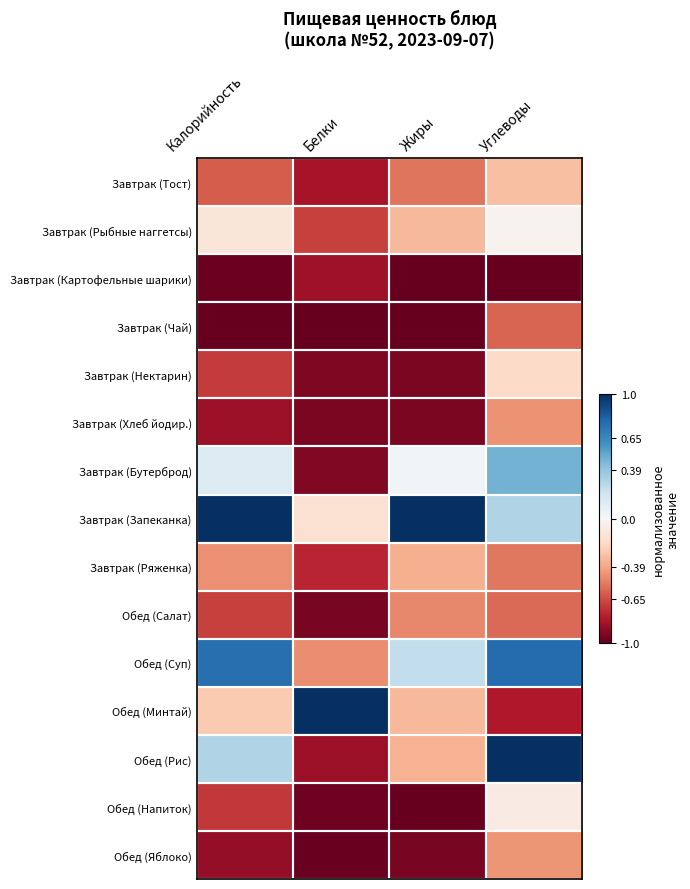

Which has a higher value, Калорийность or Белки?

Калорийность